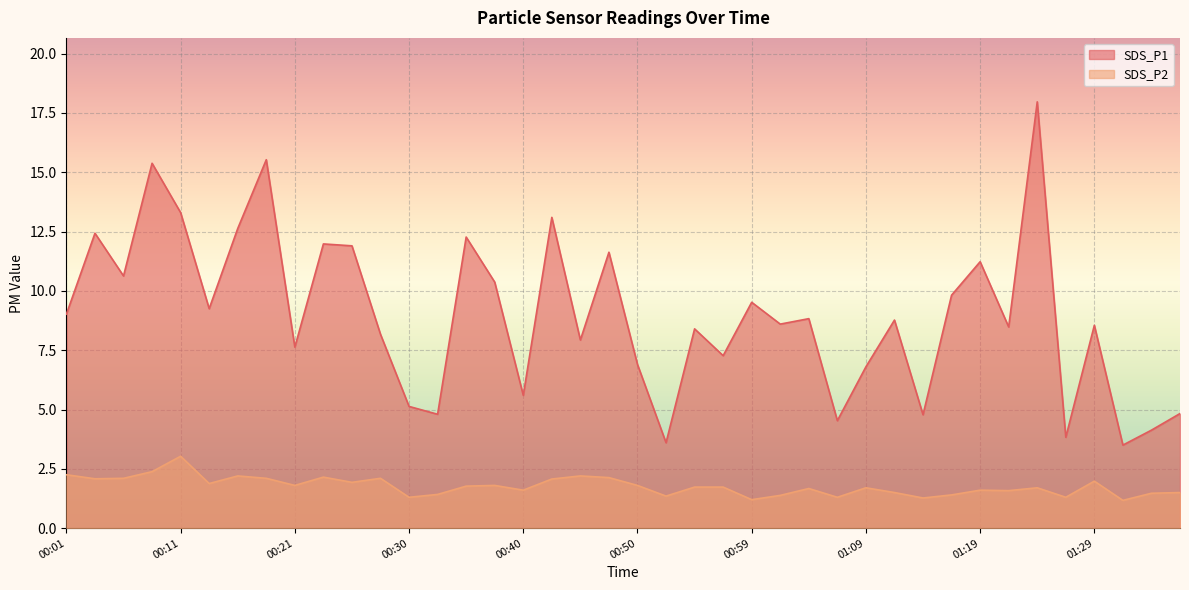

True or false: SDS_P1 and SDS_P2 cross at least once.

False